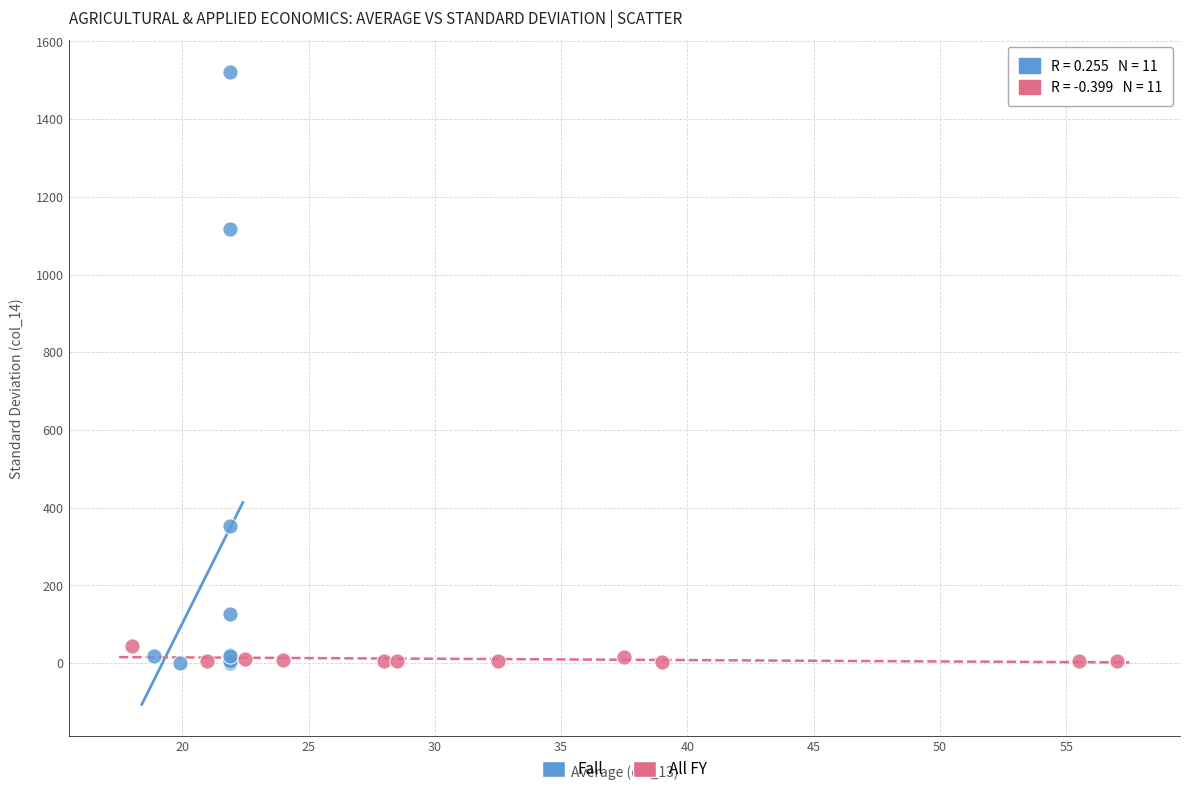

Which series has the widest spread of Y values?

Fall